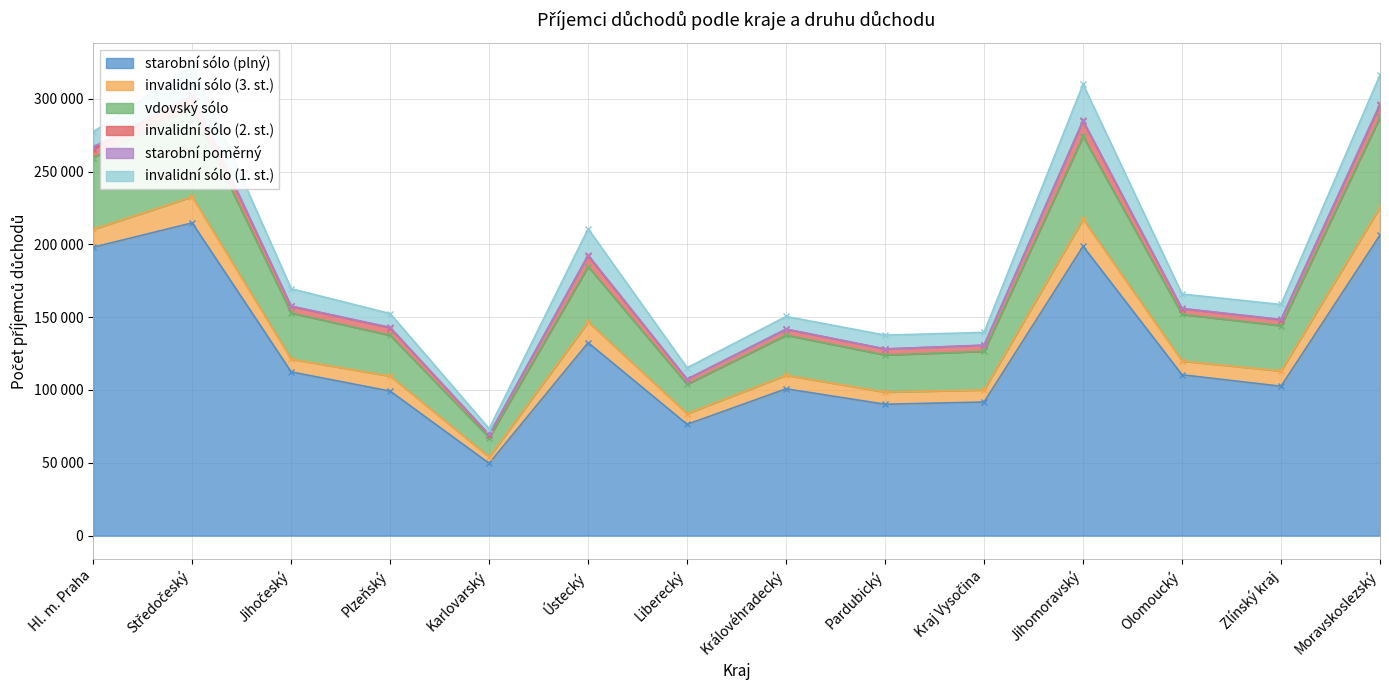

What is the difference between the starobní sólo (plný) values at Jihomoravský and Moravskoslezský?

7672